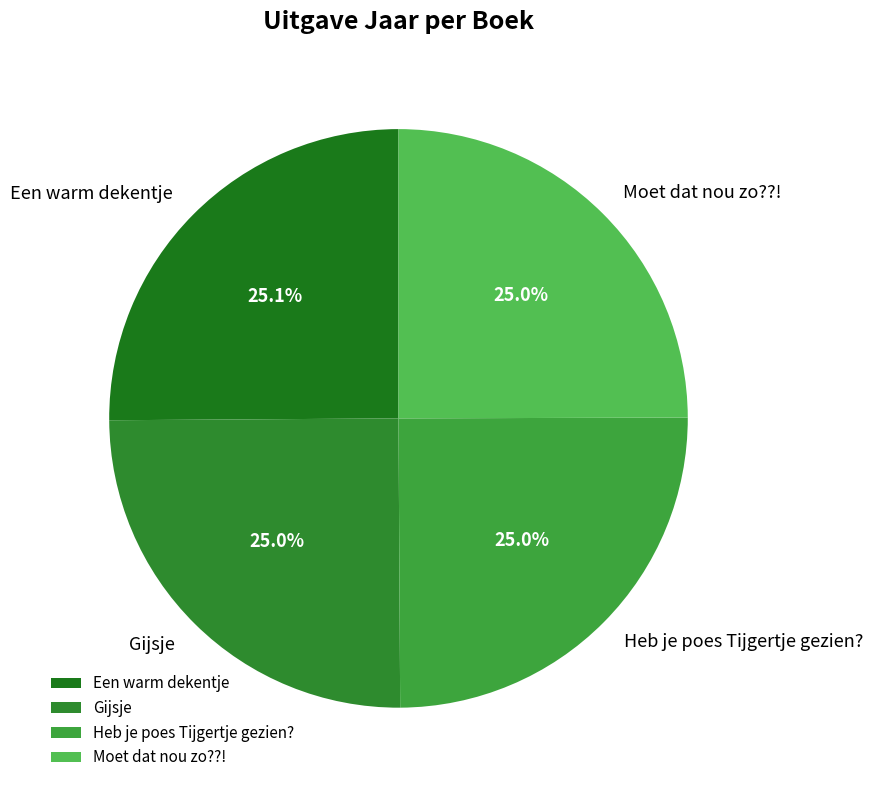

Does Gijsje represent more than half of the total?

No